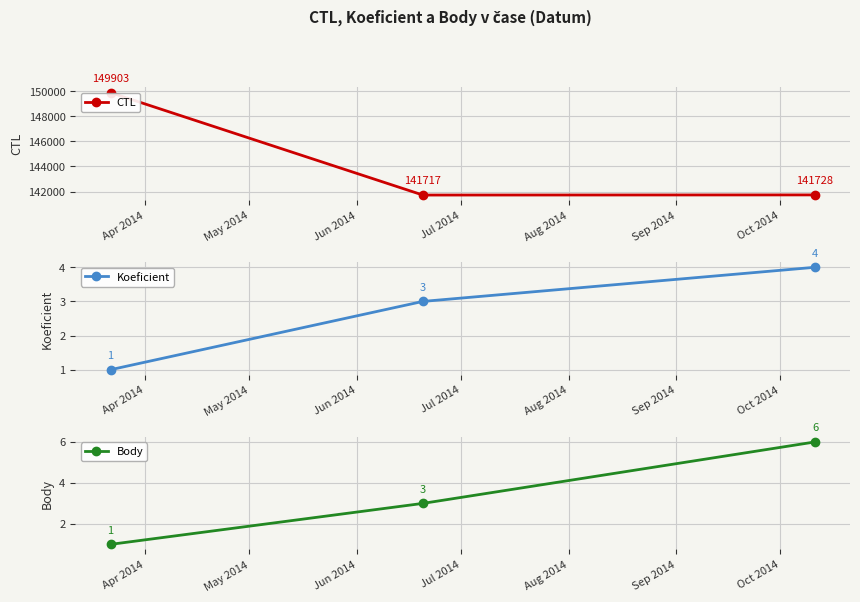

What is the highest value of the CTL series?

149903